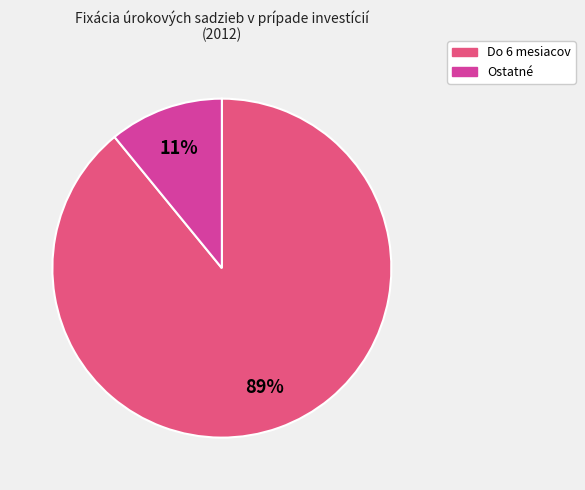

To the nearest percent, what is the difference between the largest and smallest slice percentages?

78%